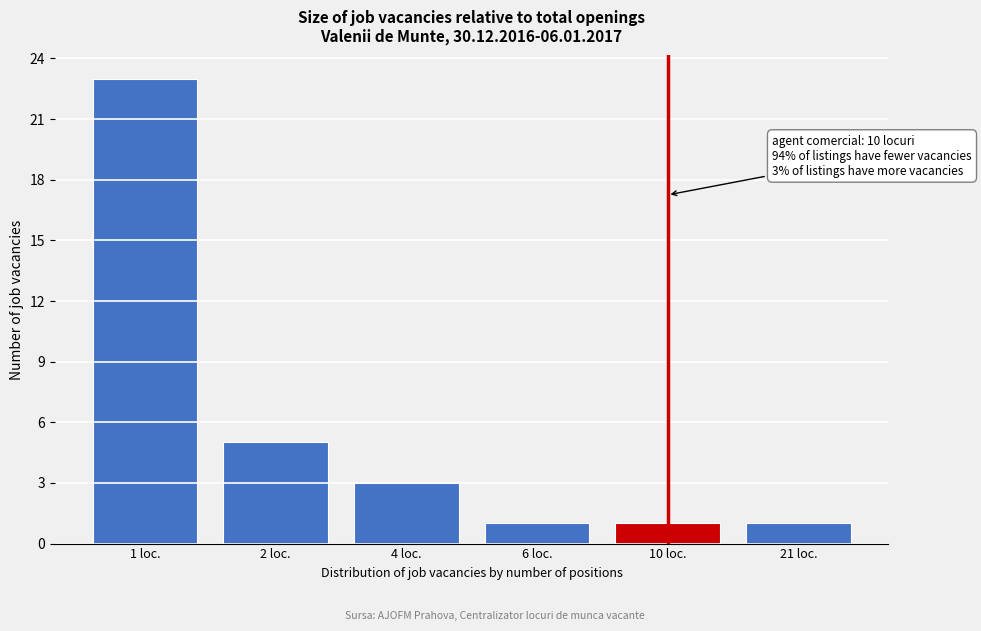

Reading left to right, list all the values displayed in this chart.

1 loc.=23	2 loc.=5	4 loc.=3	6 loc.=1	10 loc.=1	21 loc.=1